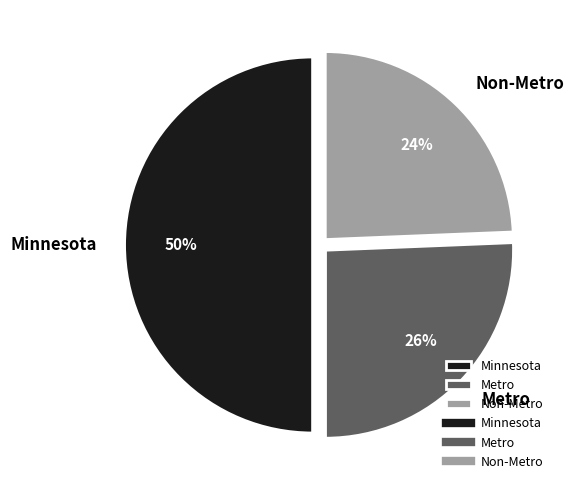

True or false: Metro accounts for 26% of the total.

True